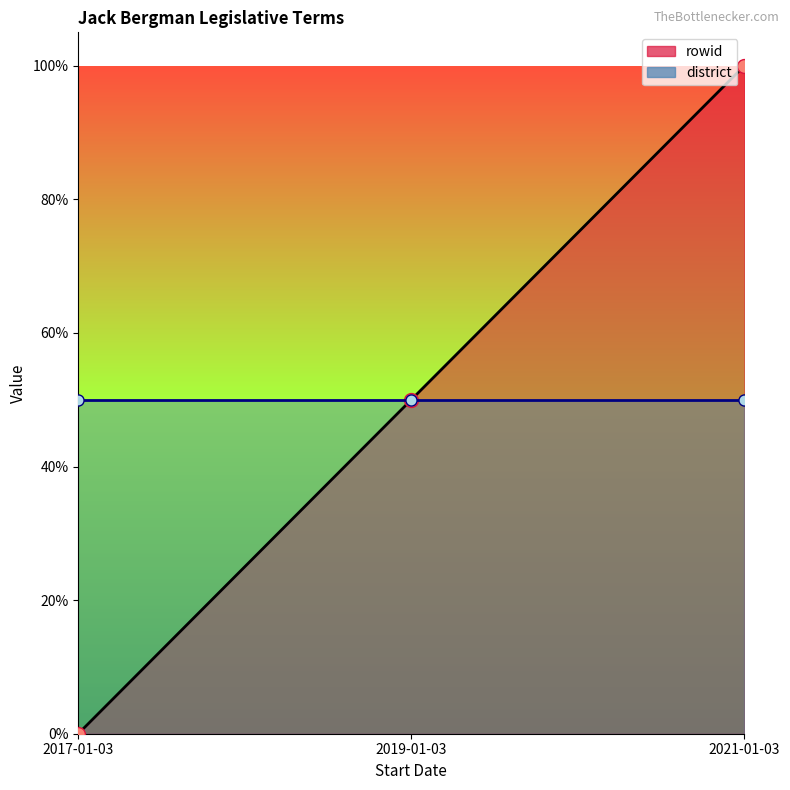

Is it true that rowid equals 0.2 at 2019-01-03?

False